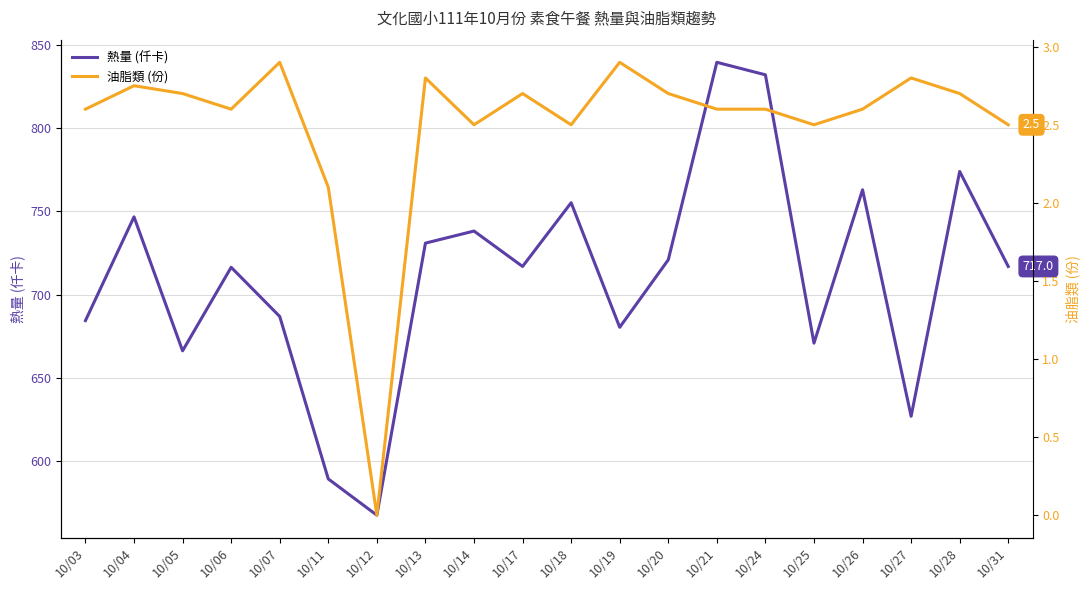

In 熱量 (仟卡), how many points are lower than both neighbors (excluding endpoints)?

6